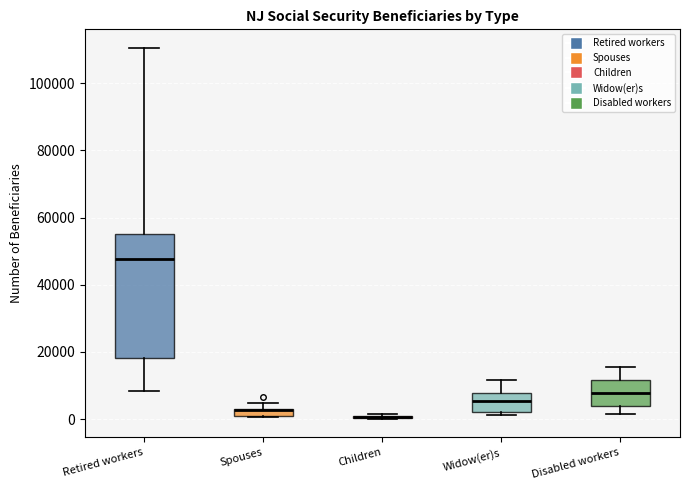

Which box is the tallest, from its lower edge to its upper edge?

Retired workers